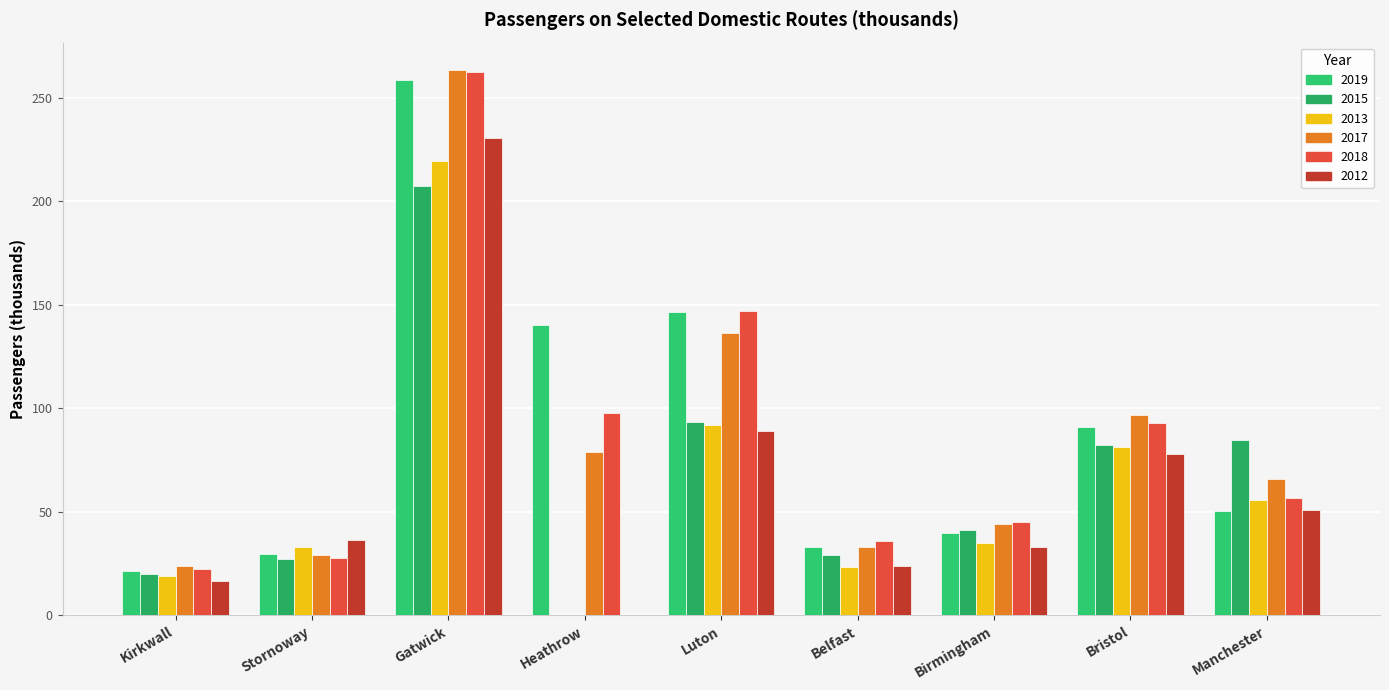

How many values in the 2013 series exceed 34?

5